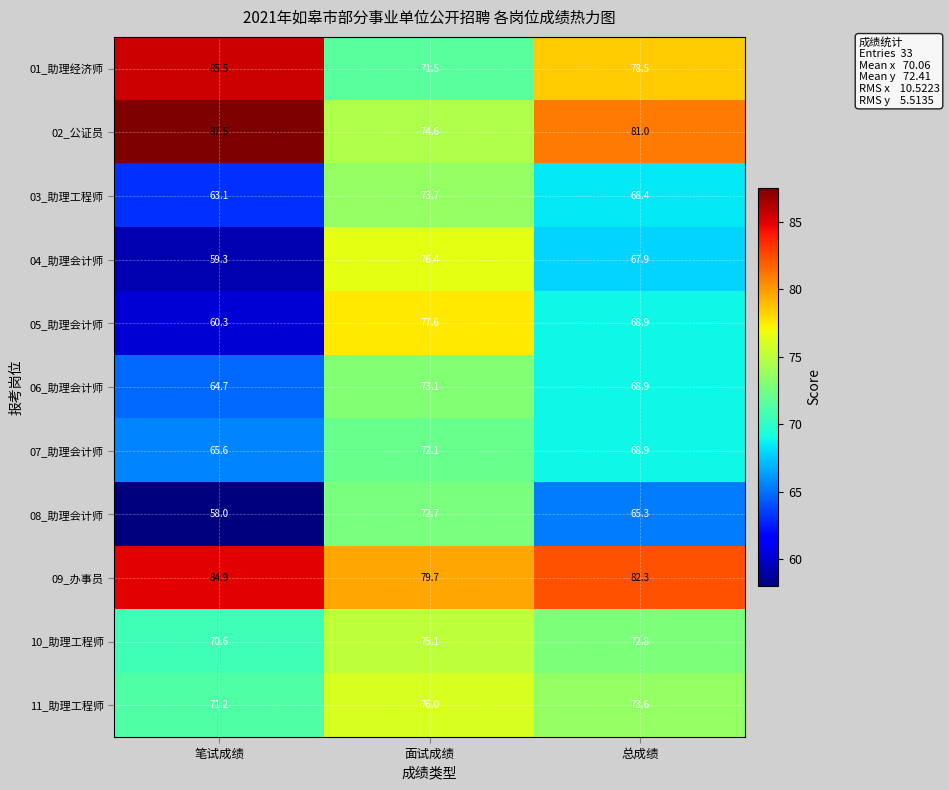

True or false: 06_助理会计师 has a value of 95.2 at 笔试成绩.

False